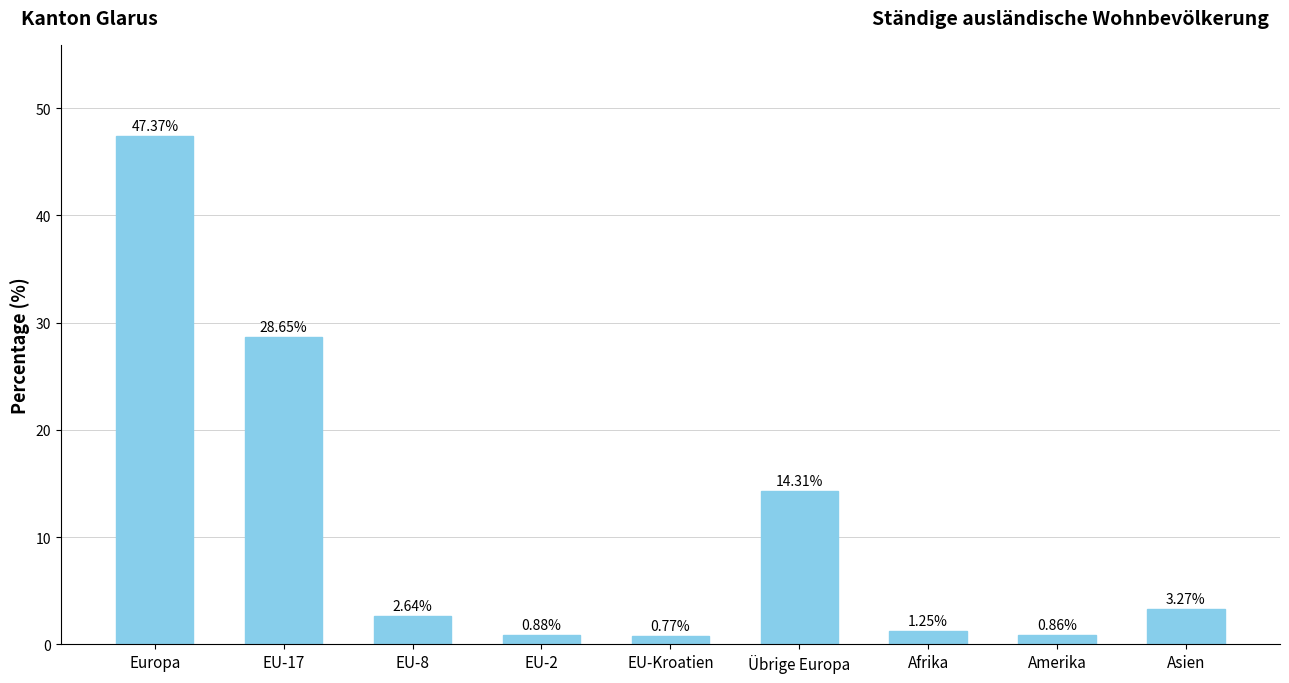

Where is the data nearest to the value 24?

EU-17